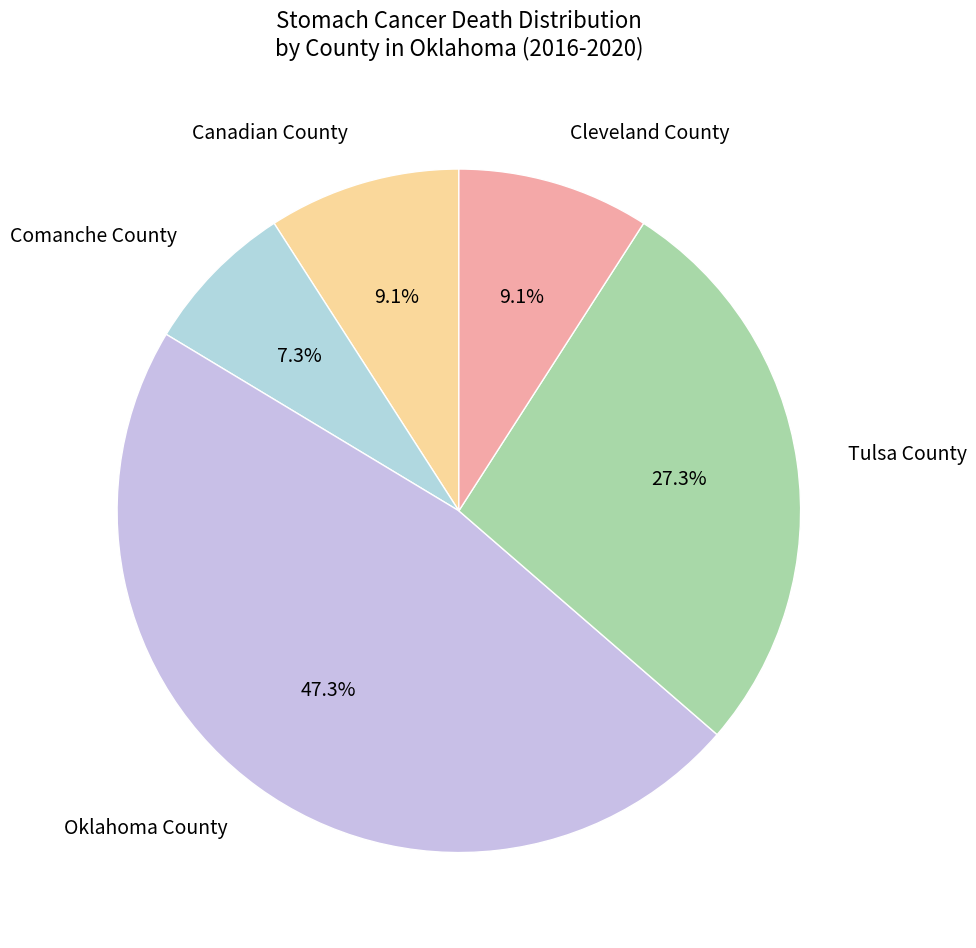

To the nearest percent, what is the combined percentage of Canadian County and Tulsa County?

36%